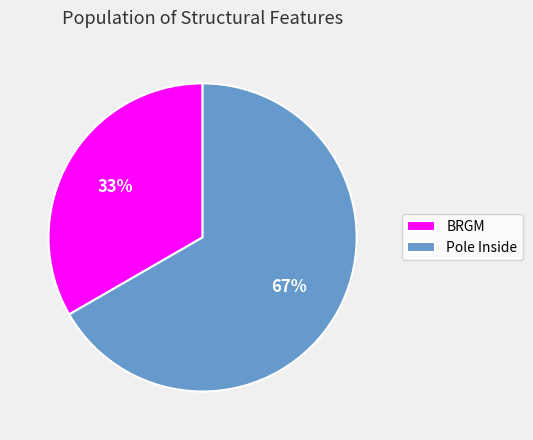

Is it true that BRGM is 41% of the pie?

False